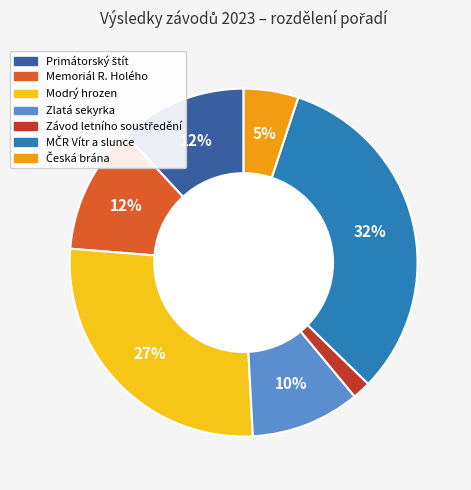

Does any single category account for the majority?

No